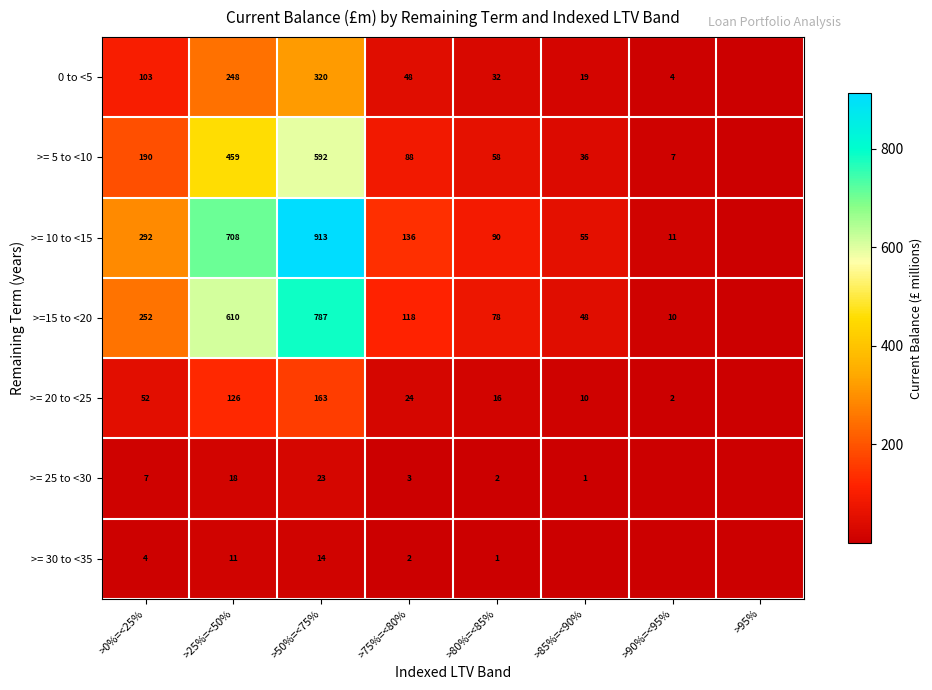

Which category has the highest value across all series?

>50%=<75%